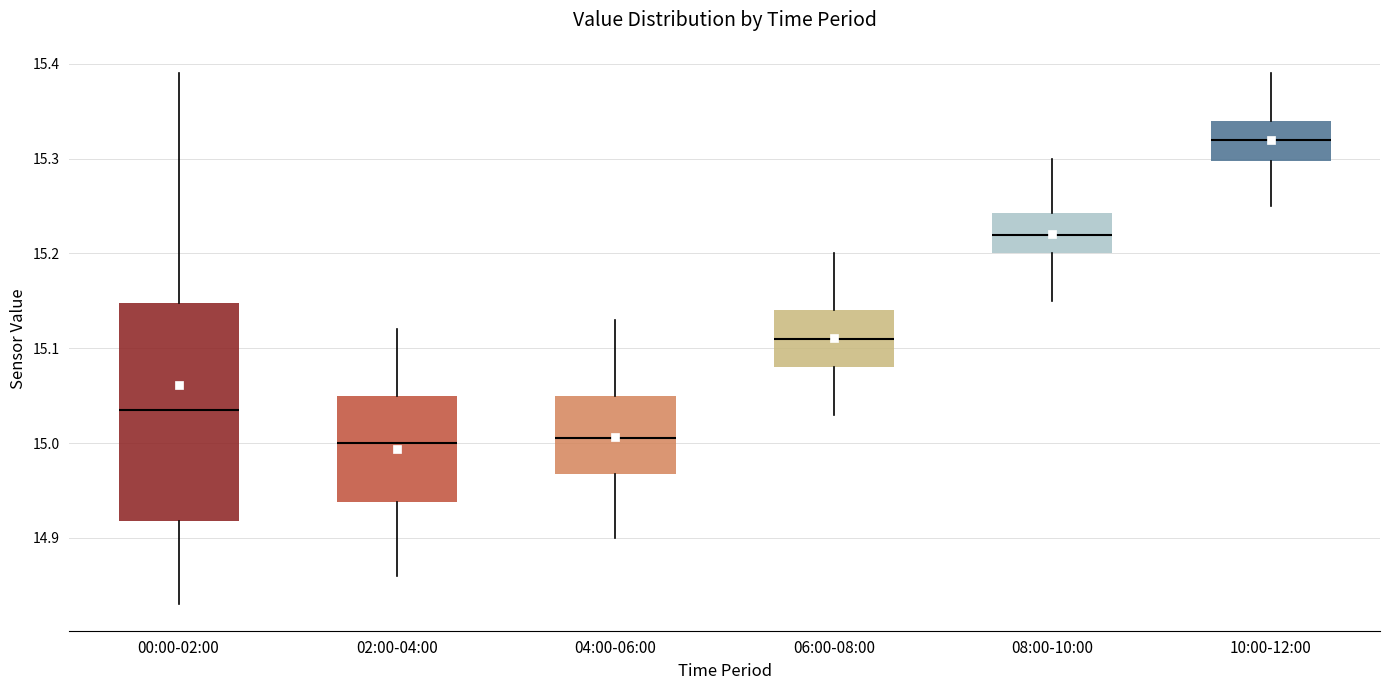

Reading left to right, read every box against the y-axis: the position of its median line, the range the box covers, and the ends of its whiskers. The values are not printed on the chart, so give them approximately, as read against the axis.

00:00-02:00: median 15.04, box 14.92 to 15.15, whiskers 14.83 to 15.39
02:00-04:00: median 15.00, box 14.94 to 15.05, whiskers 14.86 to 15.12
04:00-06:00: median 15.01, box 14.97 to 15.05, whiskers 14.90 to 15.13
06:00-08:00: median 15.11, box 15.08 to 15.14, whiskers 15.03 to 15.20
08:00-10:00: median 15.22, box 15.20 to 15.24, whiskers 15.15 to 15.30
10:00-12:00: median 15.32, box 15.30 to 15.34, whiskers 15.25 to 15.39